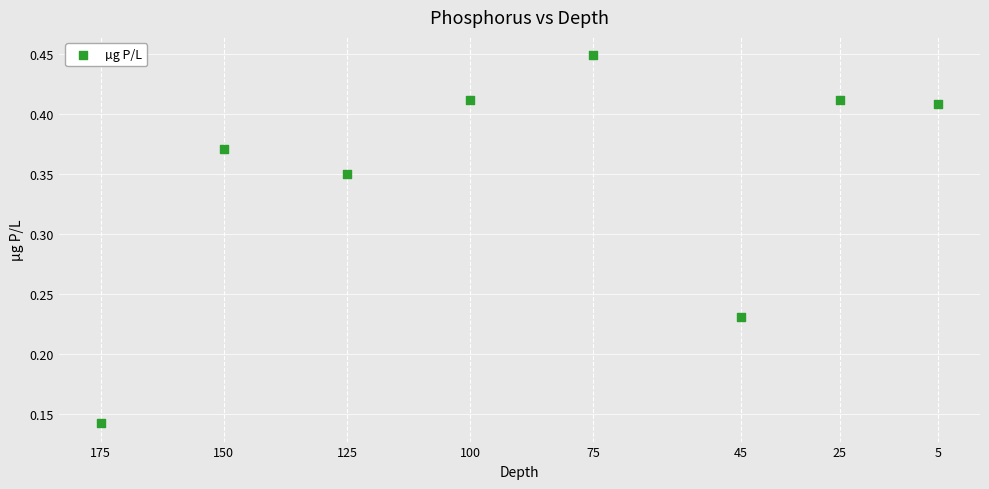

What is the average X value?

87.5